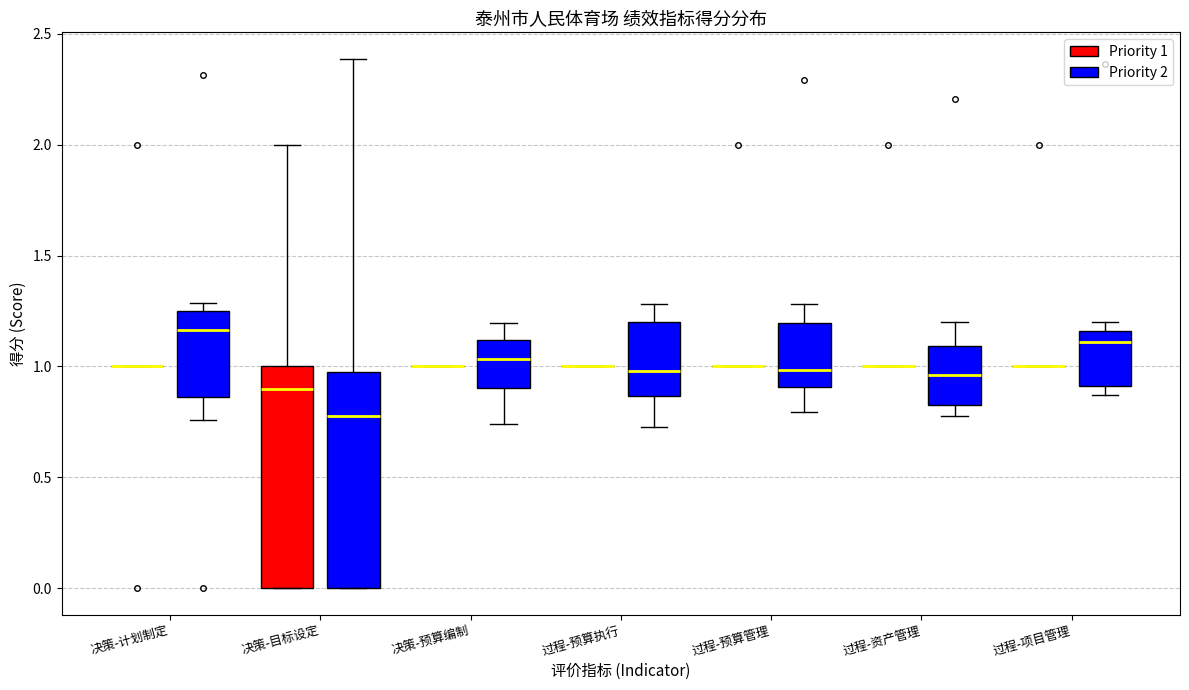

Reading left to right, transcribe this box plot: for each box, give where its median line is, the range the box spans, and where its two whiskers end, as read against the y-axis. The values are not printed on the chart, so give them approximately, as read against the axis.

决策-计划制定 (Priority 1): box collapsed to a line at 1.00, whiskers 1.00 to 1.00
决策-计划制定 (Priority 2): median 1.15, box 0.85 to 1.25, whiskers 0.75 to 1.30
决策-目标设定 (Priority 1): median 0.90, box 0.00 to 1.00, whiskers 0.00 to 2.00
决策-目标设定 (Priority 2): median 0.80, box 0.00 to 0.95, whiskers 0.00 to 2.40
决策-预算编制 (Priority 1): box collapsed to a line at 1.00, whiskers 1.00 to 1.00
决策-预算编制 (Priority 2): median 1.05, box 0.90 to 1.10, whiskers 0.75 to 1.20
过程-预算执行 (Priority 1): box collapsed to a line at 1.00, whiskers 1.00 to 1.00
过程-预算执行 (Priority 2): median 1.00, box 0.85 to 1.20, whiskers 0.75 to 1.30
过程-预算管理 (Priority 1): box collapsed to a line at 1.00, whiskers 1.00 to 1.00
过程-预算管理 (Priority 2): median 1.00, box 0.90 to 1.20, whiskers 0.80 to 1.30
过程-资产管理 (Priority 1): box collapsed to a line at 1.00, whiskers 1.00 to 1.00
过程-资产管理 (Priority 2): median 0.95, box 0.80 to 1.10, whiskers 0.80 (just below the box's lower edge) to 1.20
过程-项目管理 (Priority 1): box collapsed to a line at 1.00, whiskers 1.00 to 1.00
过程-项目管理 (Priority 2): median 1.10, box 0.90 to 1.15, whiskers 0.85 to 1.20